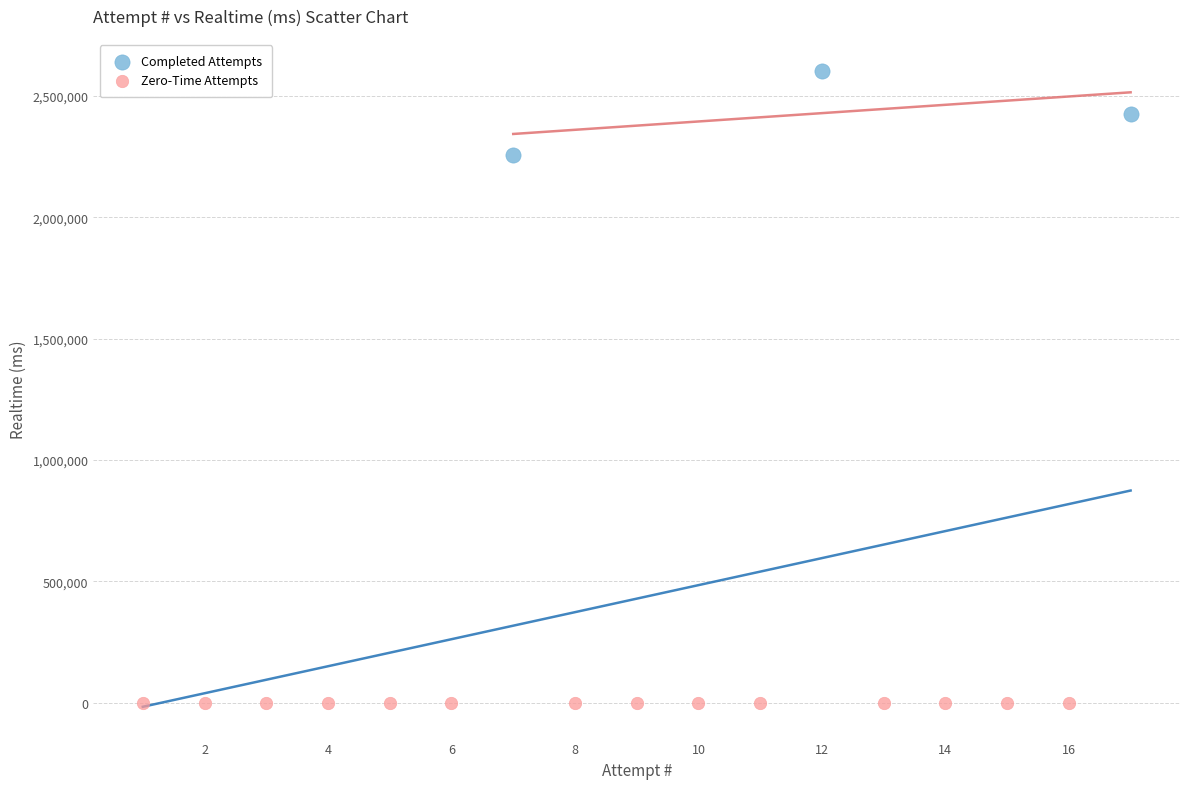

Which series contains the lowest Y value?

Zero-Time Attempts